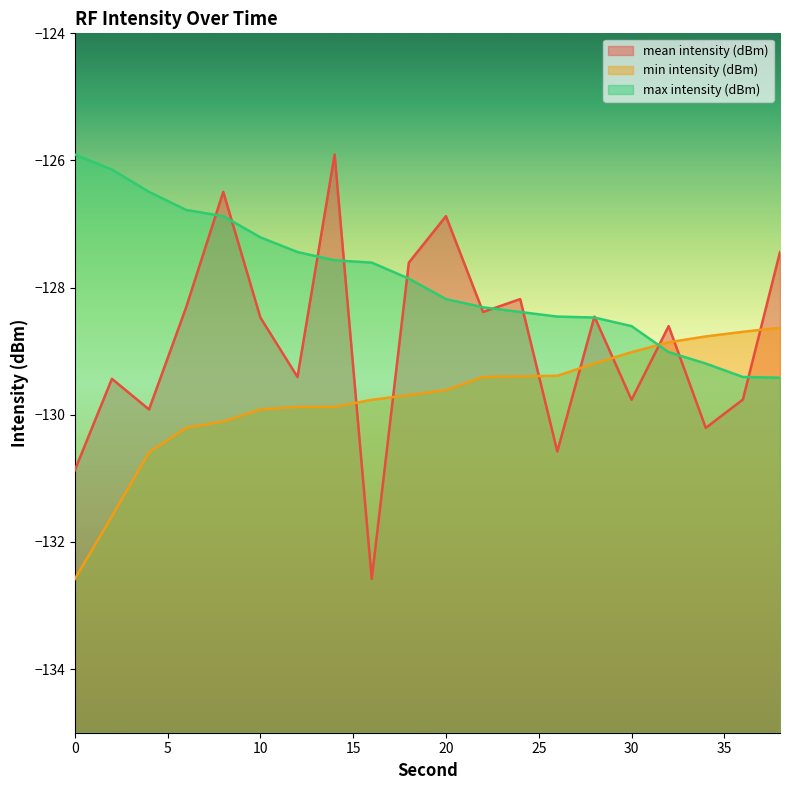

Reading left to right, transcribe all the data shown in this chart.

mean intensity (dBm): -130.9	-129.4	-129.9	-128.3	-126.5	-128.5	-129.4	-125.9	-132.6	-127.6	-126.9	-128.4	-128.2	-130.6	-128.5	-129.8	-128.6	-130.2	-129.8	-127.4
min intensity (dBm): -132.6	-131.6	-130.6	-130.2	-130.1	-129.9	-129.9	-129.9	-129.8	-129.7	-129.6	-129.4	-129.4	-129.4	-129.2	-129.0	-128.9	-128.8	-128.7	-128.6
max intensity (dBm): -125.9	-126.1	-126.5	-126.8	-126.9	-127.2	-127.4	-127.6	-127.6	-127.9	-128.2	-128.3	-128.4	-128.5	-128.5	-128.6	-129.0	-129.2	-129.4	-129.4